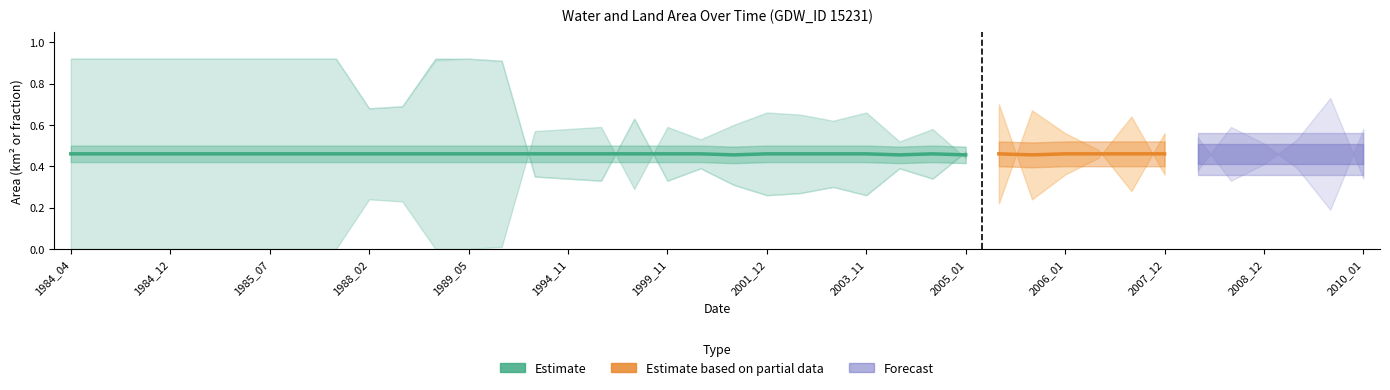

Is this an area chart (filled region under the line)?

No